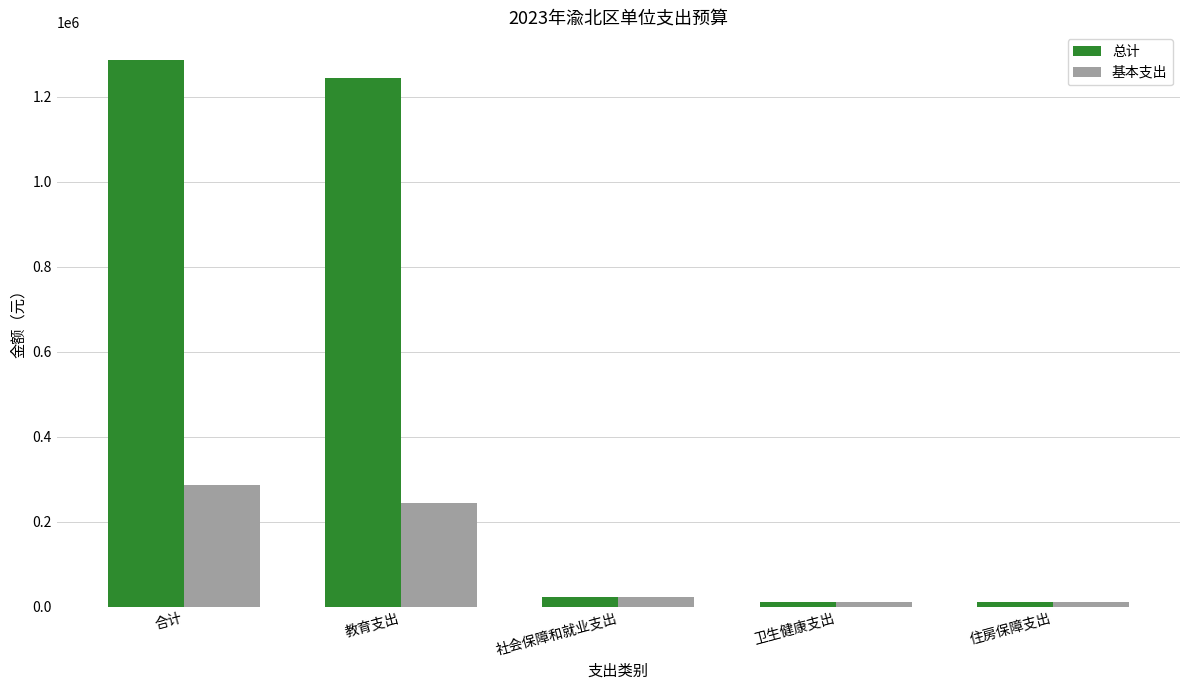

What is the sum of the 基本支出 values at 卫生健康支出 and 合计?

297812.8